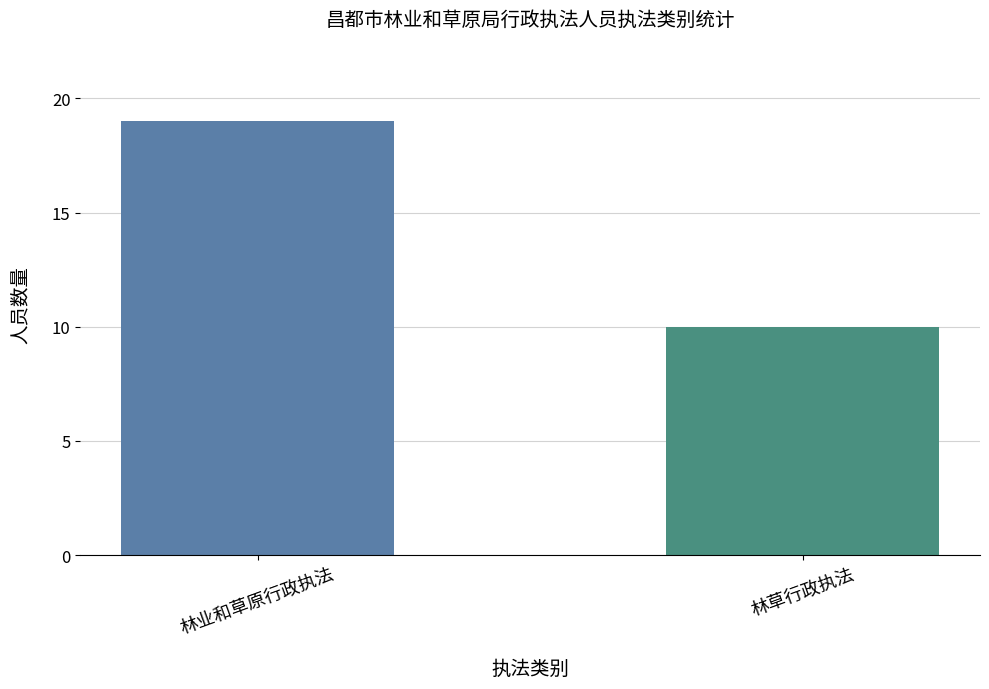

List the labels in order of value, largest first.

林业和草原行政执法, 林草行政执法